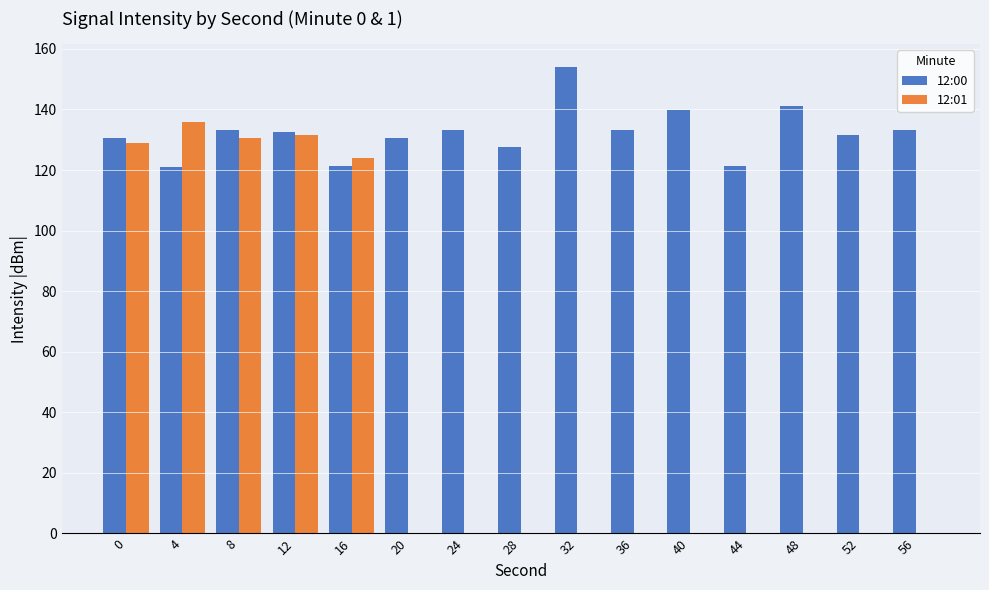

Which series has the largest range (max minus min)?

12:01